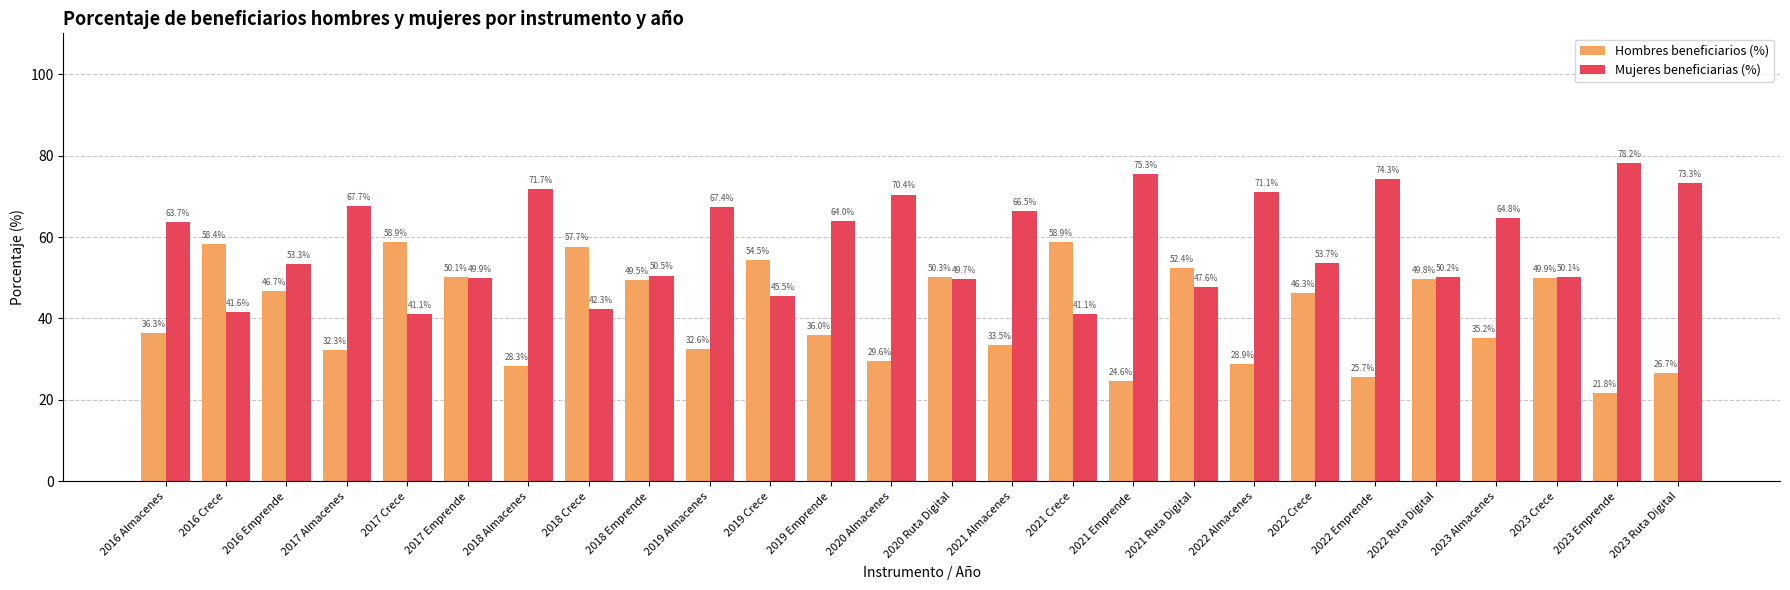

At 2023 Ruta Digital, list the series in order from largest to smallest.

Mujeres beneficiarias (%), Hombres beneficiarios (%)